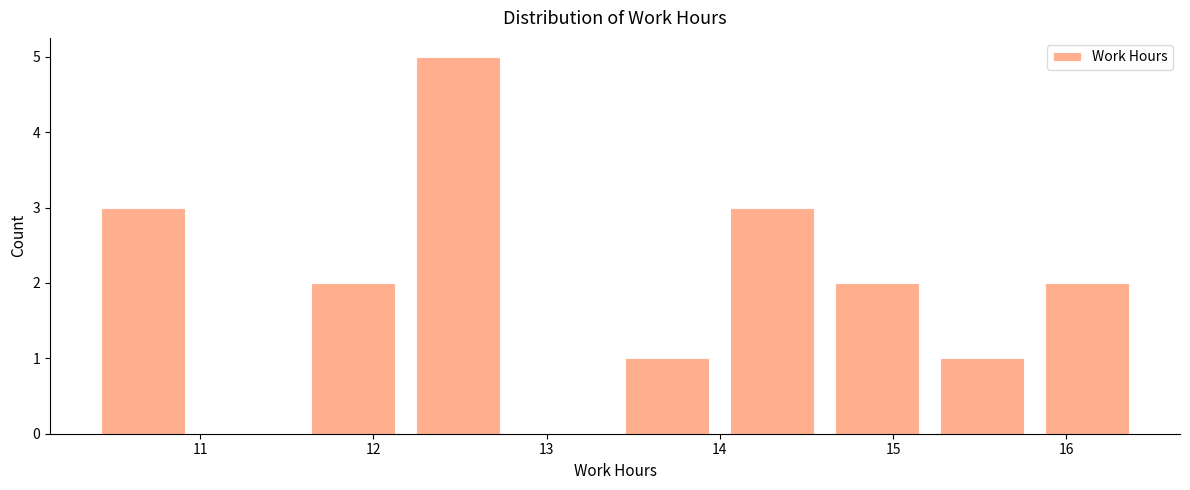

Reading left to right, list every bar in this chart as the range it spans on the x-axis followed by its height. Neither the bar edges nor the heights are printed on the chart, so give them approximately, as read against the axes.

10.4 to 11.0: 3
11.0 to 11.6: 0
11.6 to 12.2: 2
12.2 to 12.8: 5
12.8 to 13.4: 0
13.4 to 14.0: 1
14.0 to 14.6: 3
14.6 to 15.2: 2
15.2 to 15.8: 1
15.8 to 16.4: 2